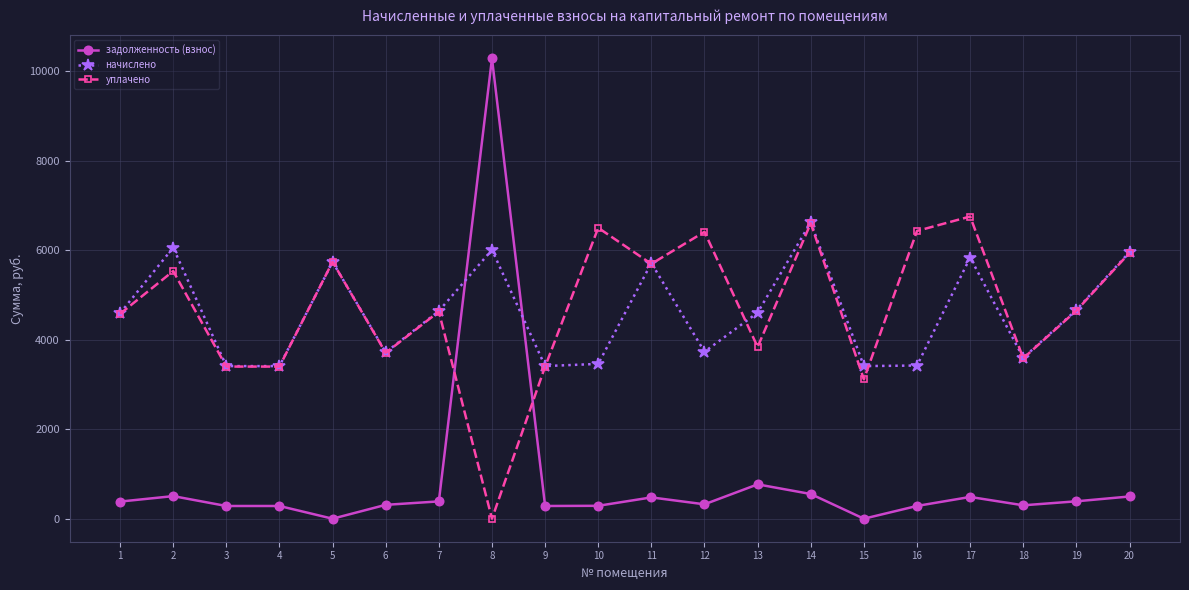

What is the maximum value shown in the chart?

10286.1